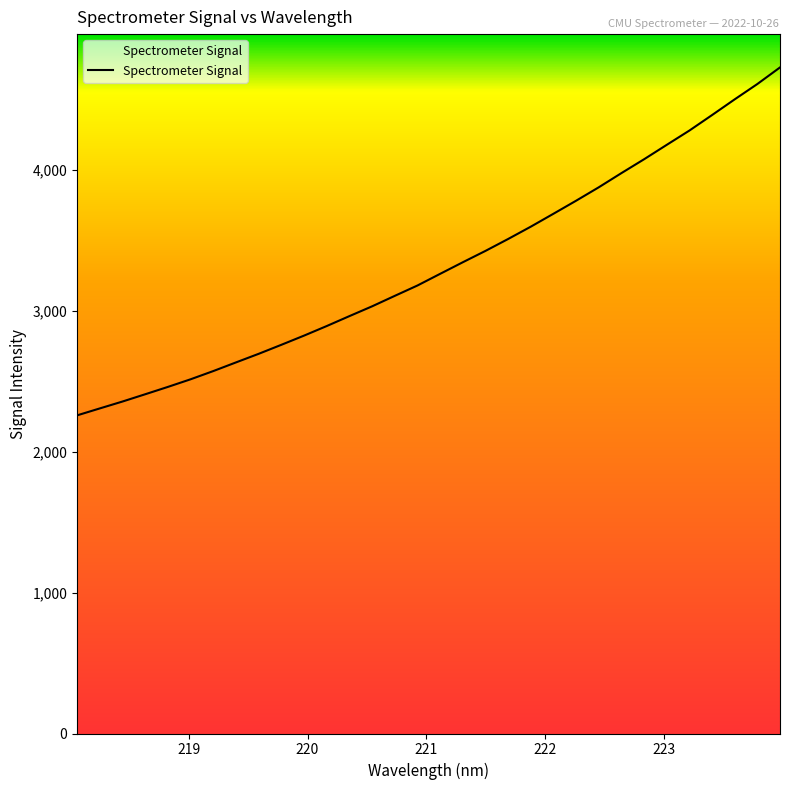

True or false: there are more than 1 points higher than both neighbors.

False